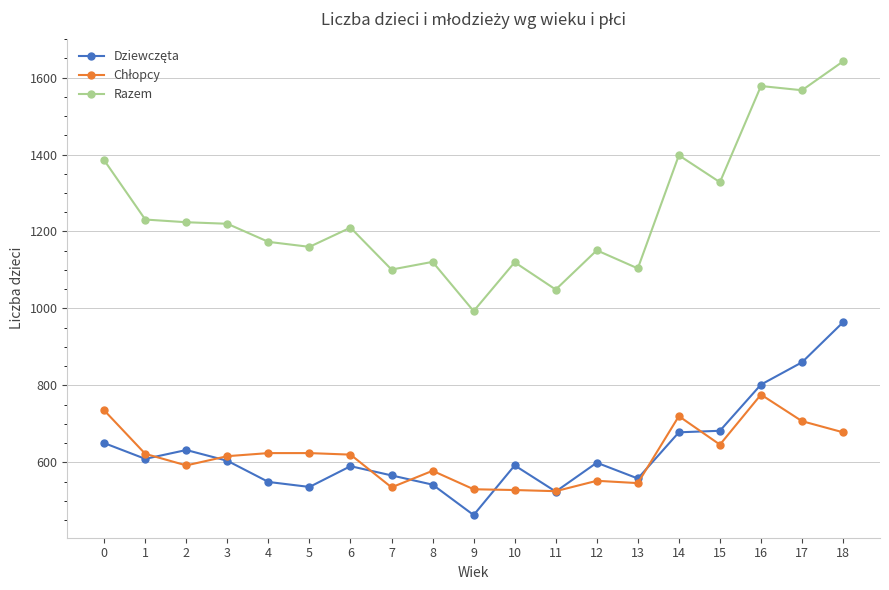

What is the smallest value displayed?

463